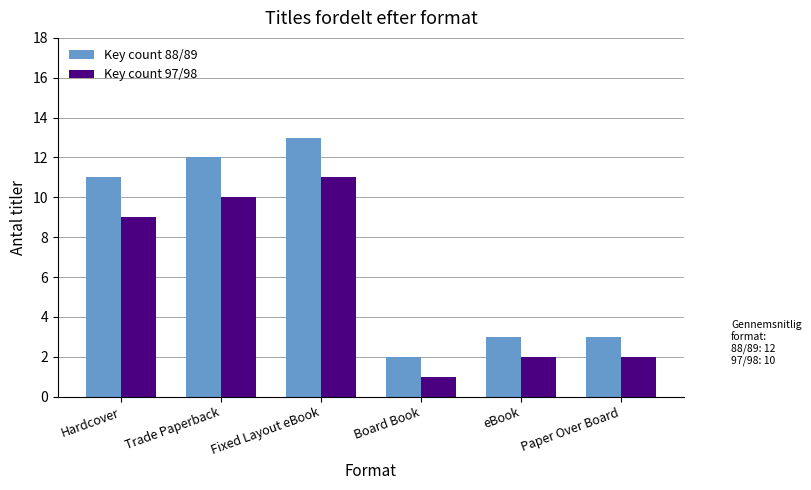

Between Fixed Layout eBook and Board Book, which series saw the biggest shift?

Key count 88/89